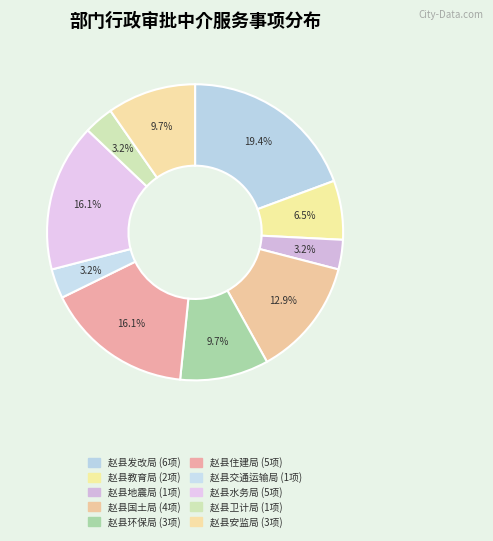

Is the sum of 赵县住建局 and 赵县地震局 greater than half?

No